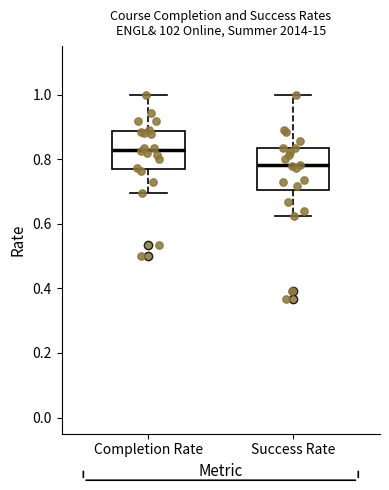

Where is the upper edge of the box for Success Rate on the y-axis? The values are not printed on the chart, so give them approximately, as read against the axis.

0.84